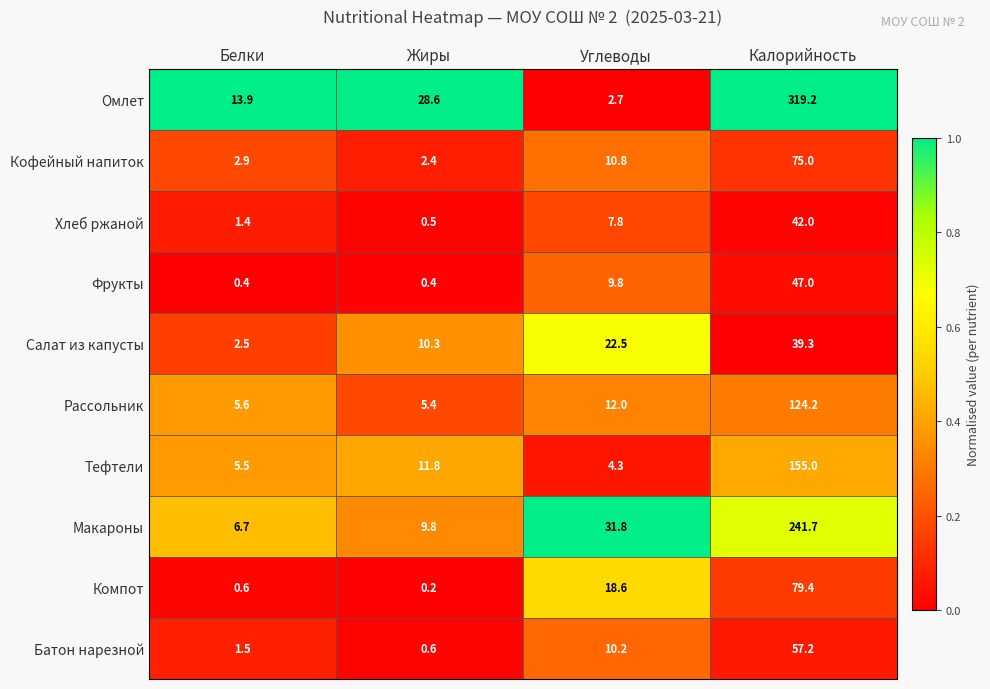

What is the difference between the Рассольник values at Калорийность and Углеводы?

112.2